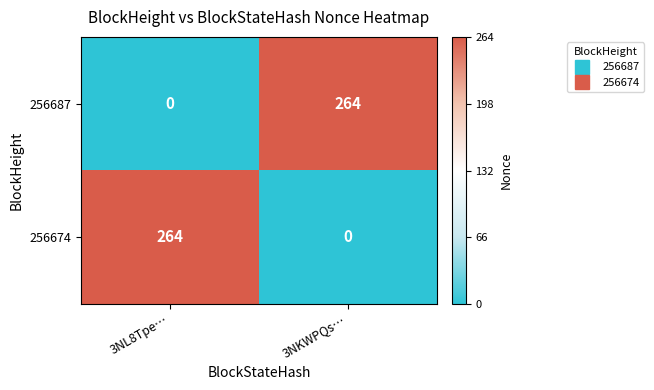

True or false: 256687 has a value of 264 at 3NKWPQs….

True